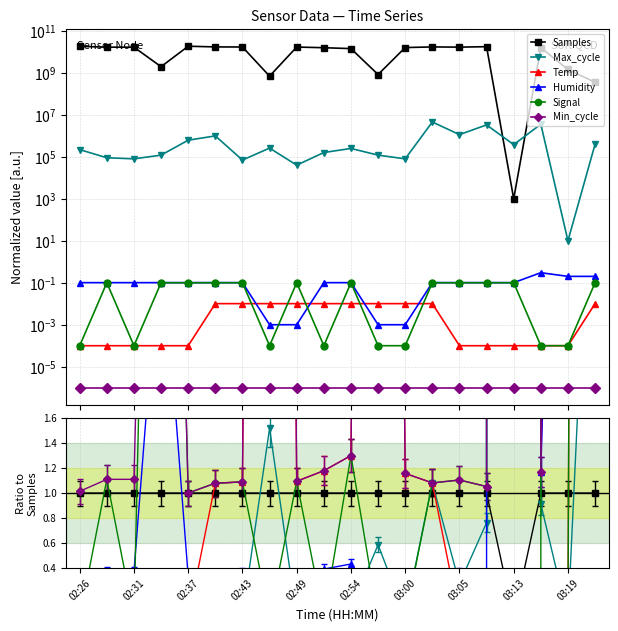

What is the spread (max minus min) of values at 02:43?

17045001000.0